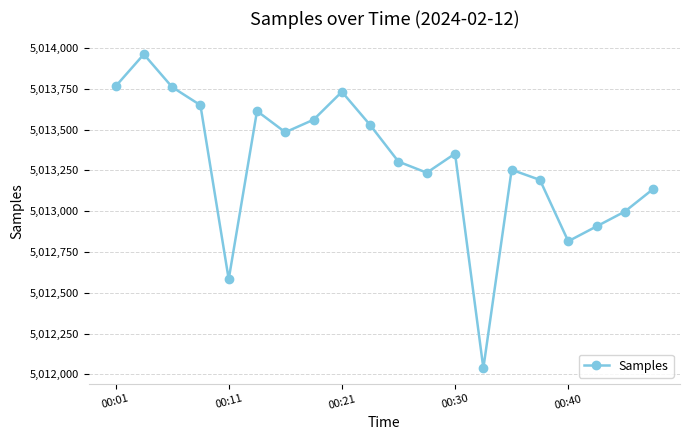

How many points are higher than both their immediate neighbors (excluding endpoints)?

5